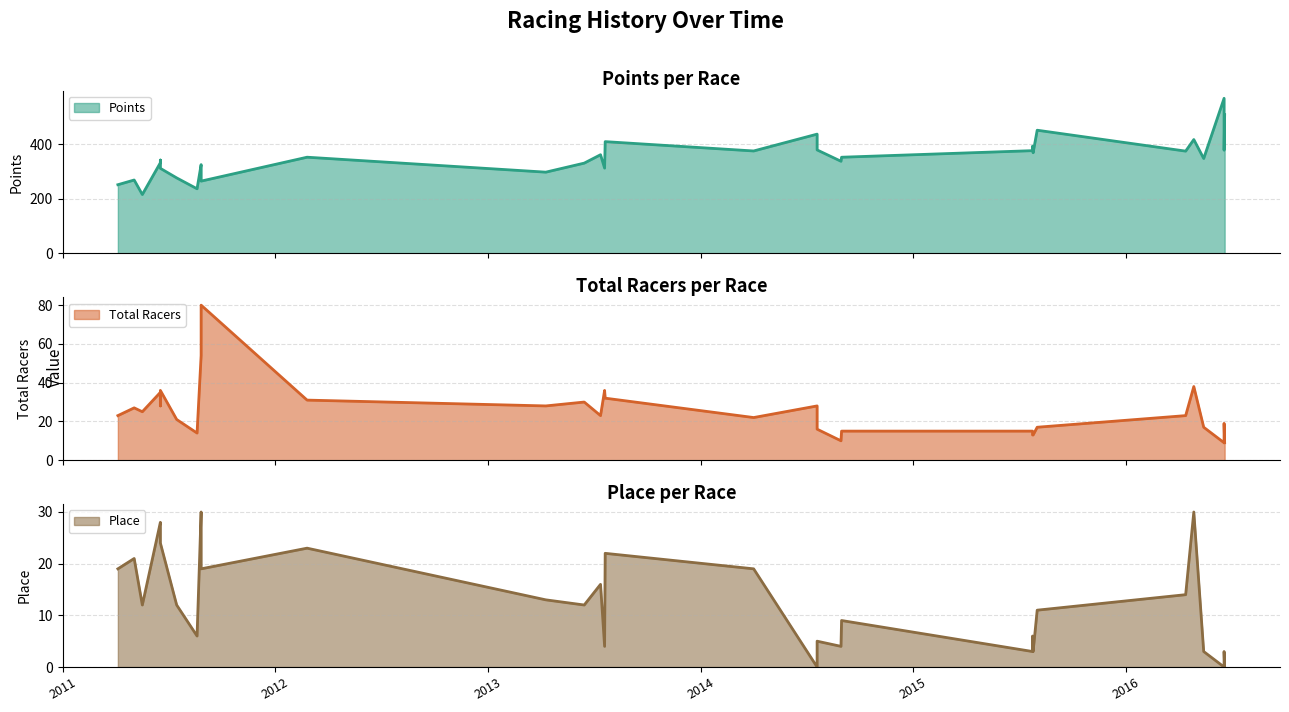

Rank the series by their maximum value, from highest to lowest.

Points, Total Racers, Place